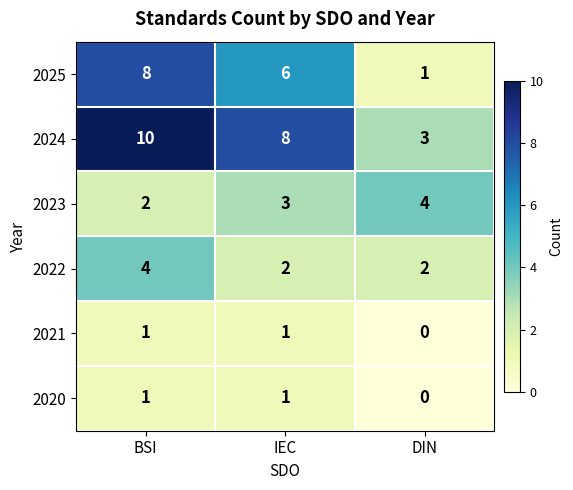

Which label corresponds to the smallest value in the chart?

DIN